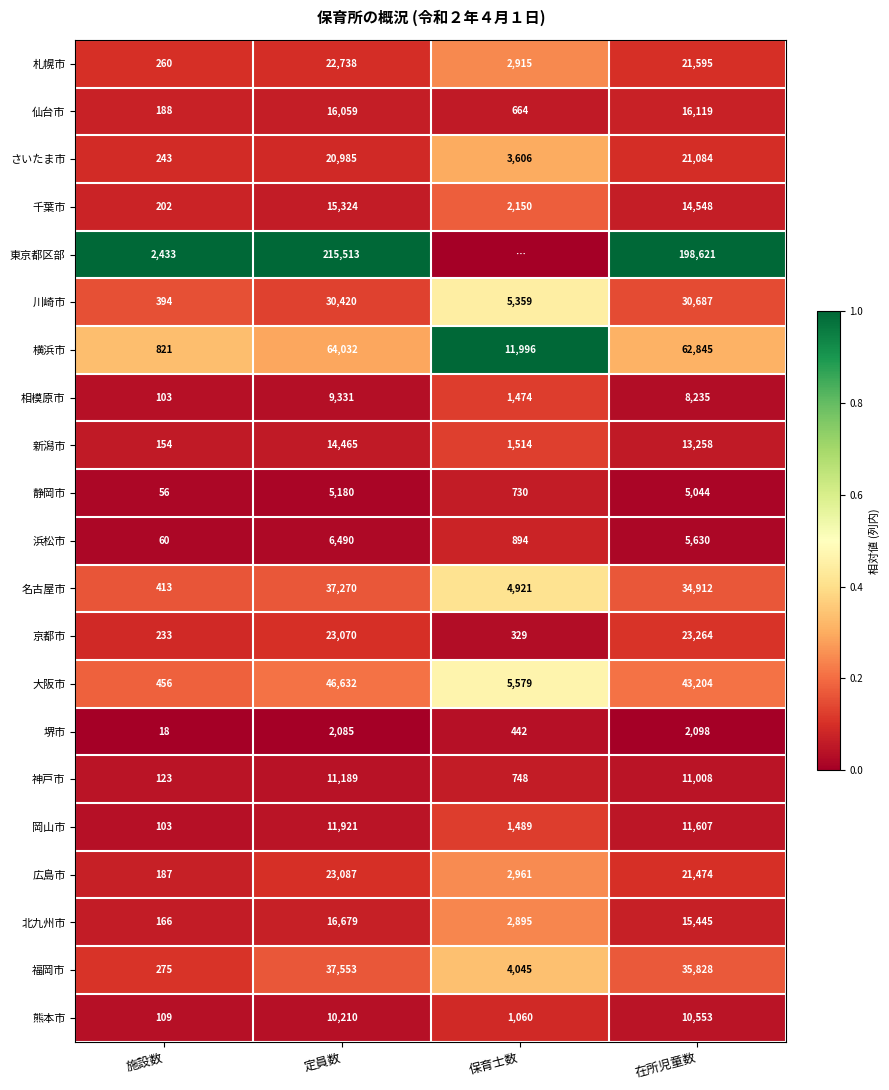

List the labels in order of 北九州市 value, largest first.

定員数, 在所児童数, 保育士数, 施設数